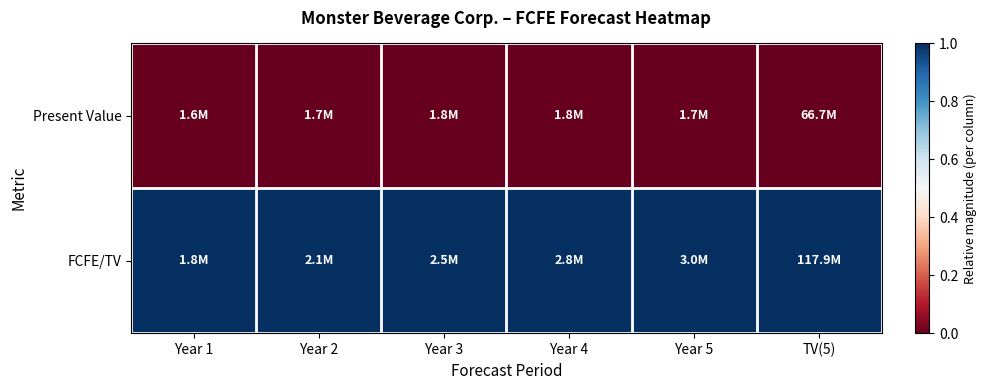

Rank the series by their maximum value, from highest to lowest.

FCFE/TV, Present Value